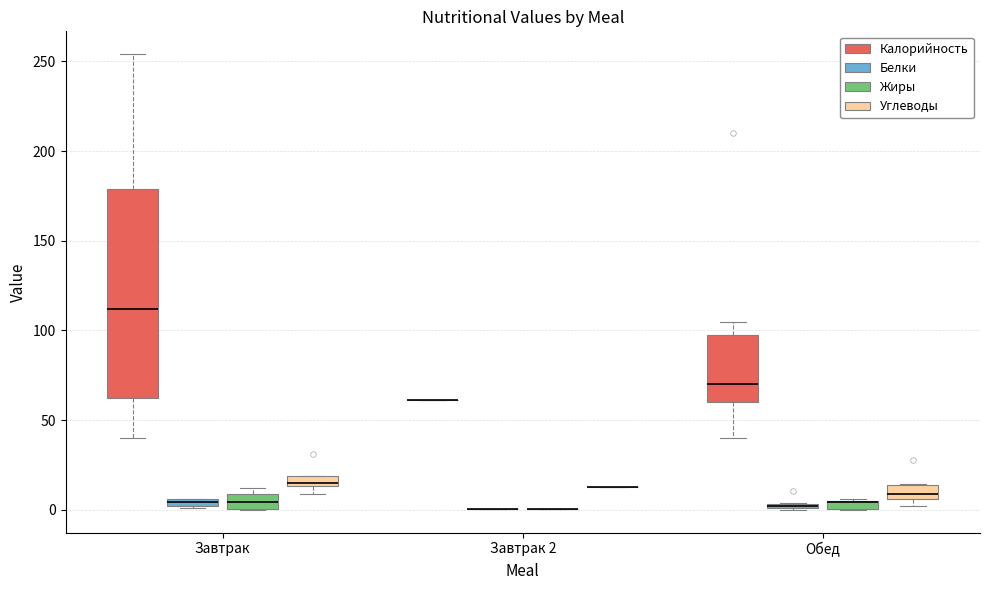

Which box is the tallest, from its lower edge to its upper edge?

Завтрак (Калорийность)